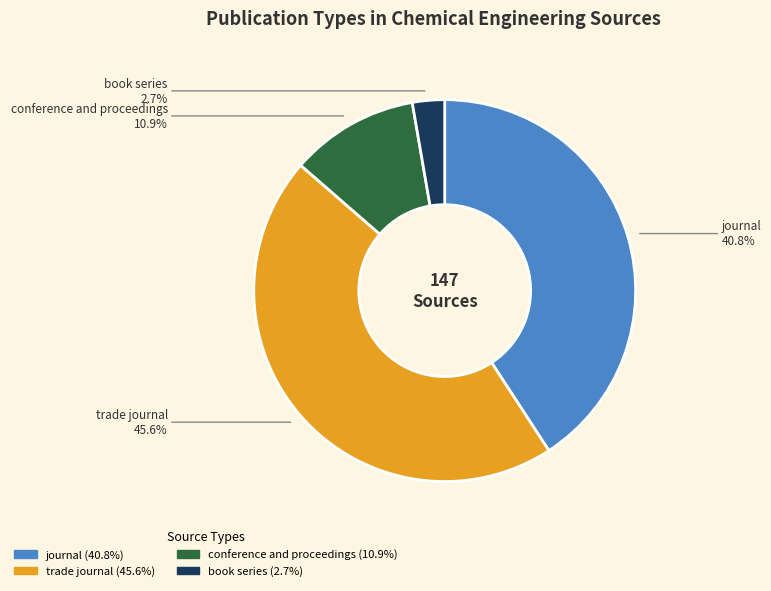

Which slice is the largest?

trade journal